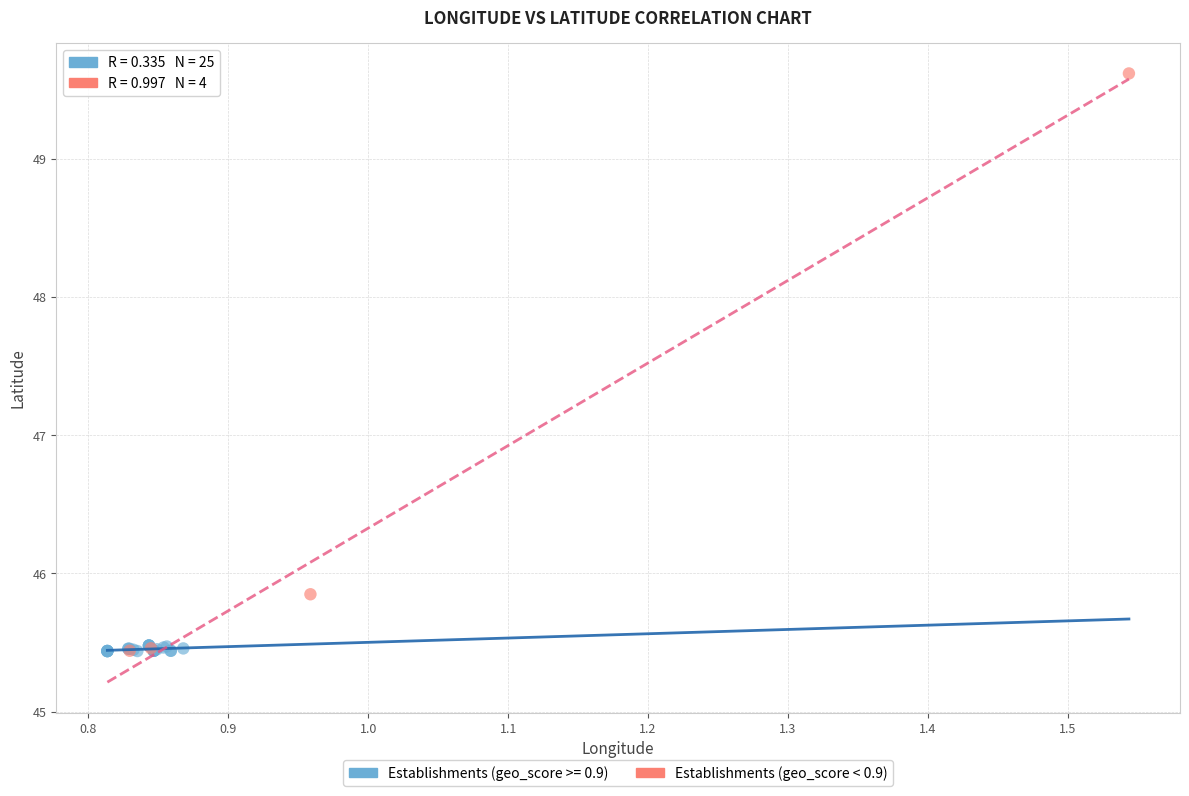

Which series has the widest spread of Y values?

Establishments (geo_score < 0.9)